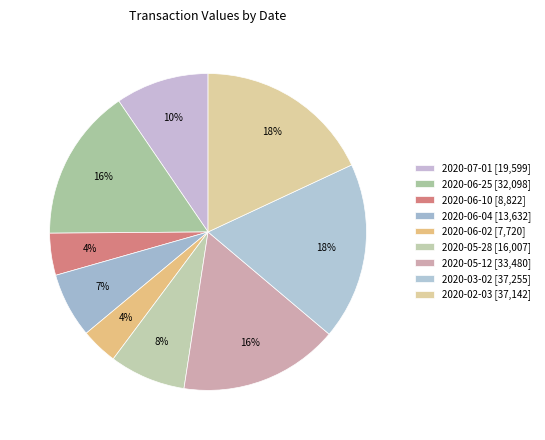

How many segments does this pie chart have?

9